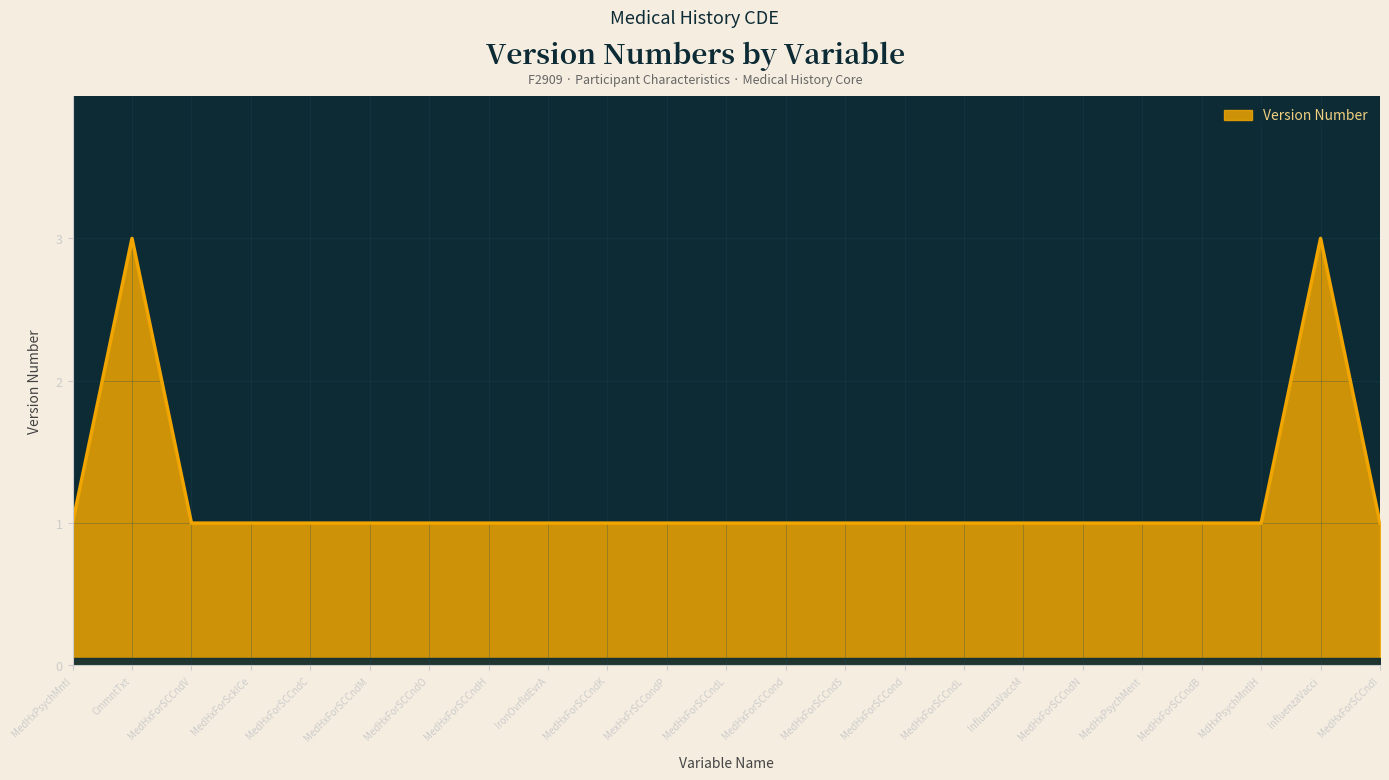

How many lines are shown in the chart?

1